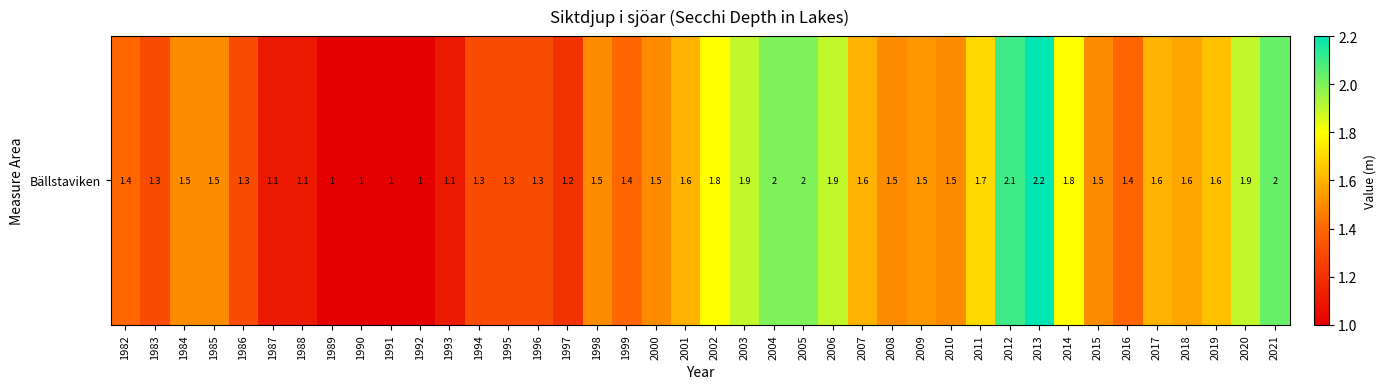

Count the number of data series in this chart.

1